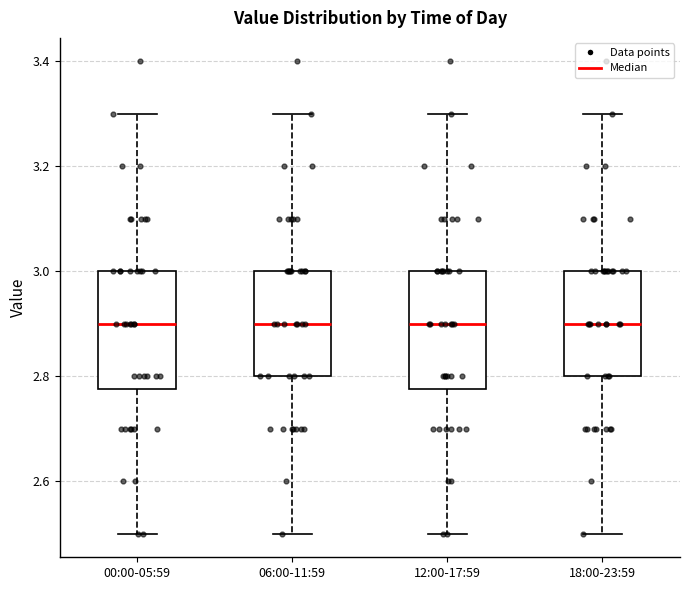

Where does the median line of the box for 06:00-11:59 sit on the y-axis? The values are not printed on the chart, so give them approximately, as read against the axis.

2.90